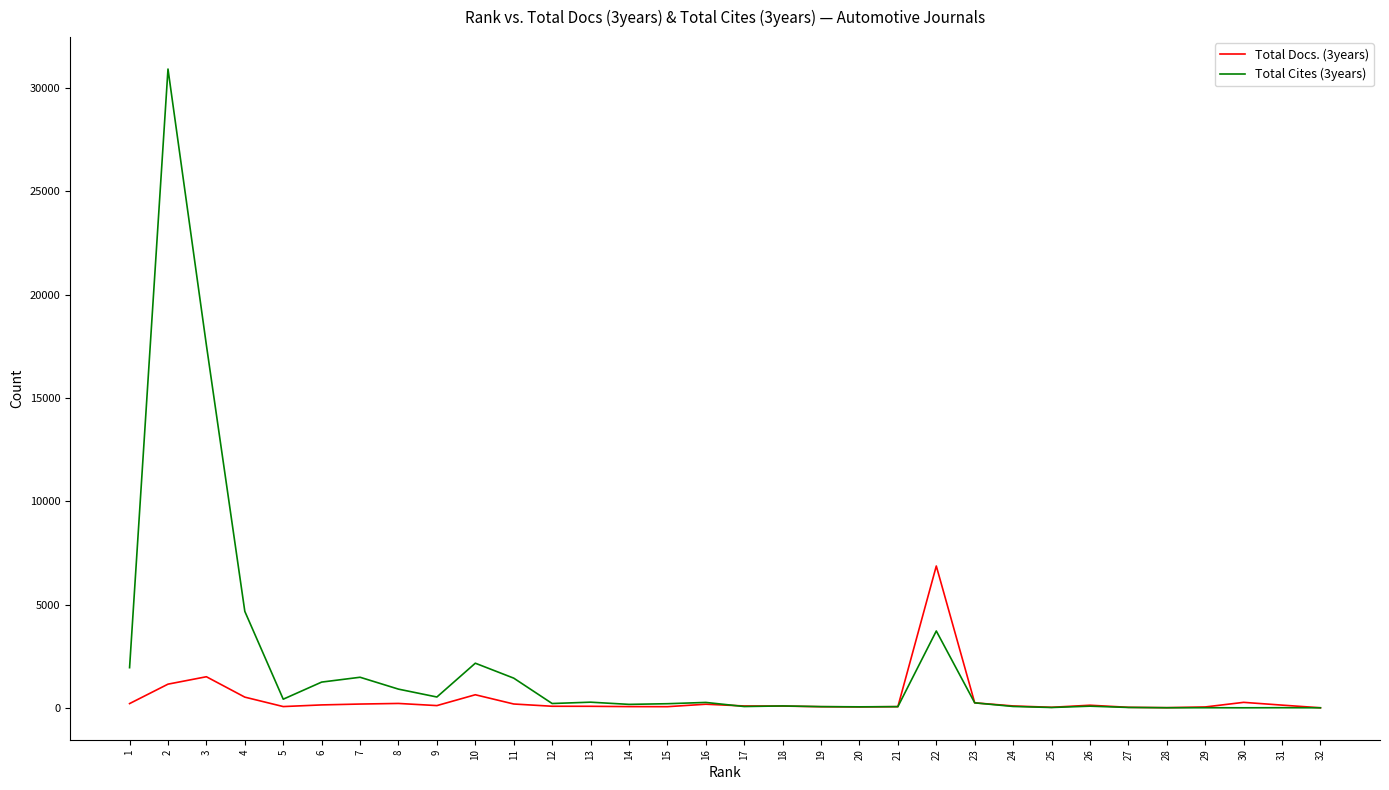

How many lines are shown in the chart?

2